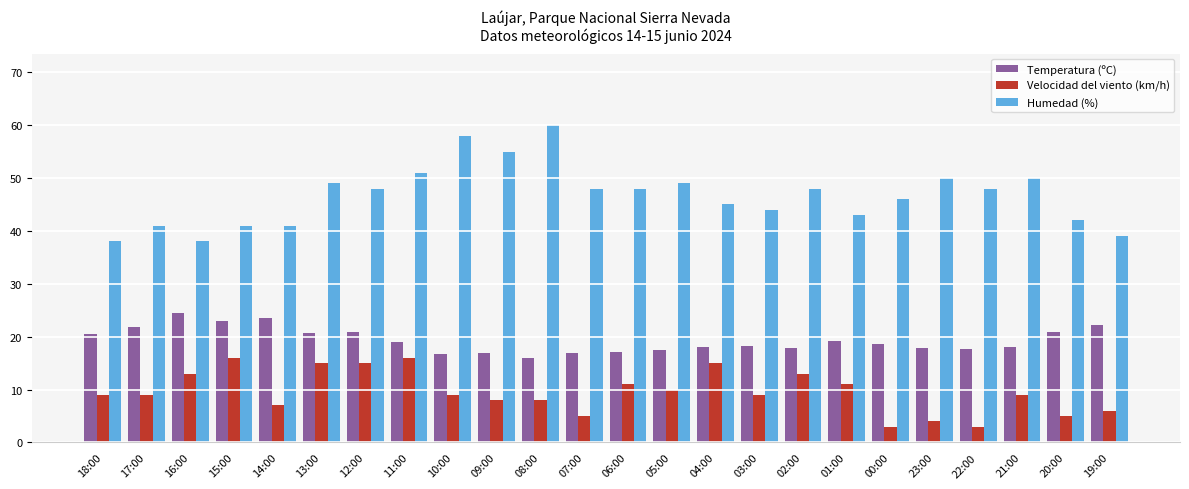

What is the difference between the maximum and minimum values in the Humedad (%) series?

22.0